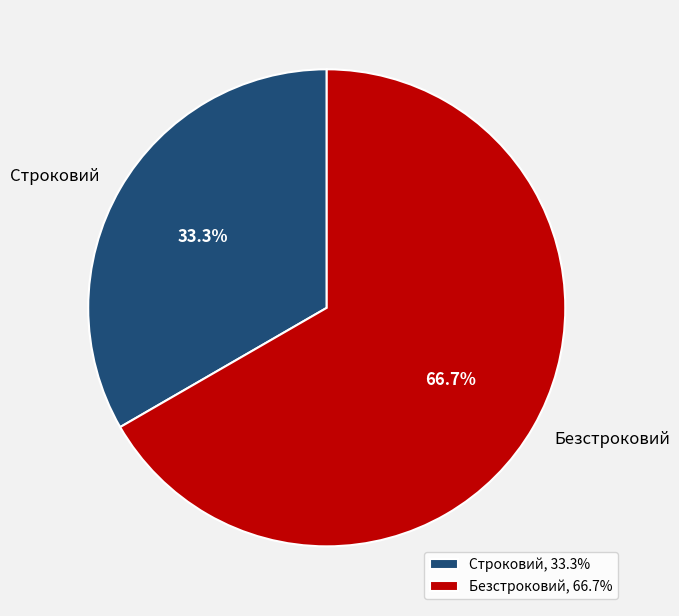

Combined, what portion of the pie is Строковий and Безстроковий?

100.0%